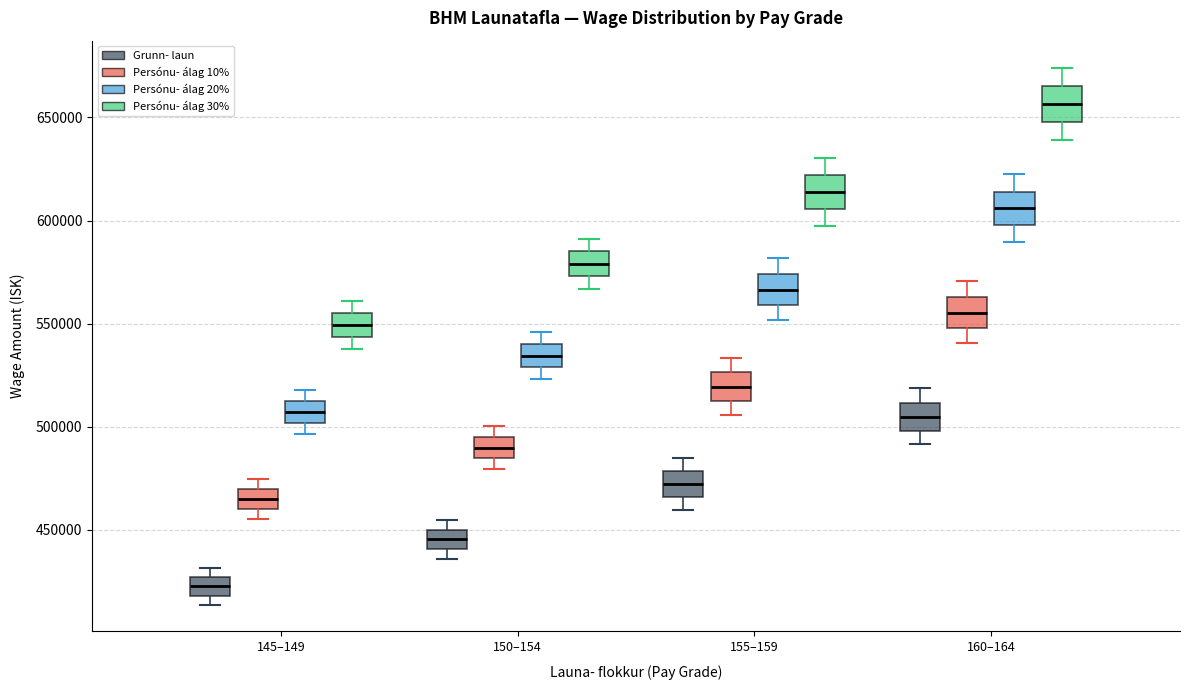

Where does the median line of the box for 160–164 (Persónu- álag 30%) sit on the y-axis? The values are not printed on the chart, so give them approximately, as read against the axis.

655000